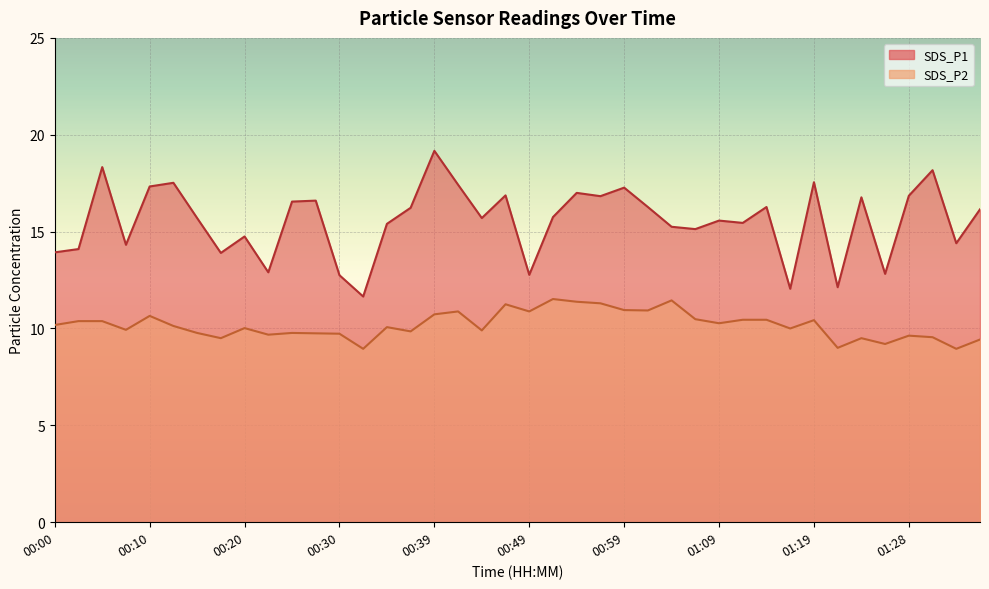

What is the approximate value of SDS_P2 at 01:01?

10.9